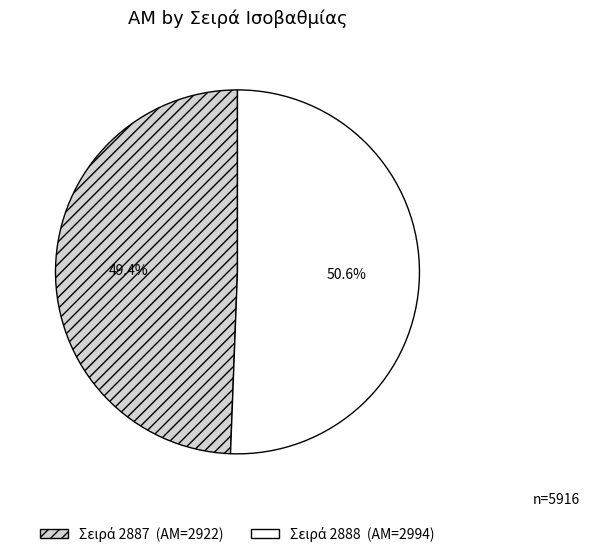

Does any single category account for the majority?

Yes